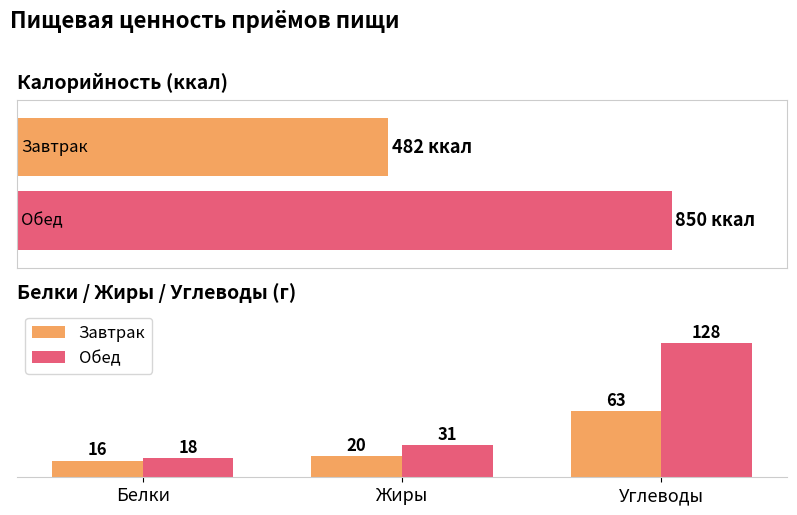

Count the number of data series in this chart.

2